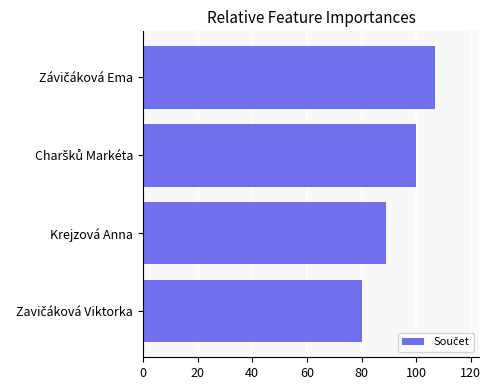

Where is the data nearest to the value 93?

Krejzová Anna